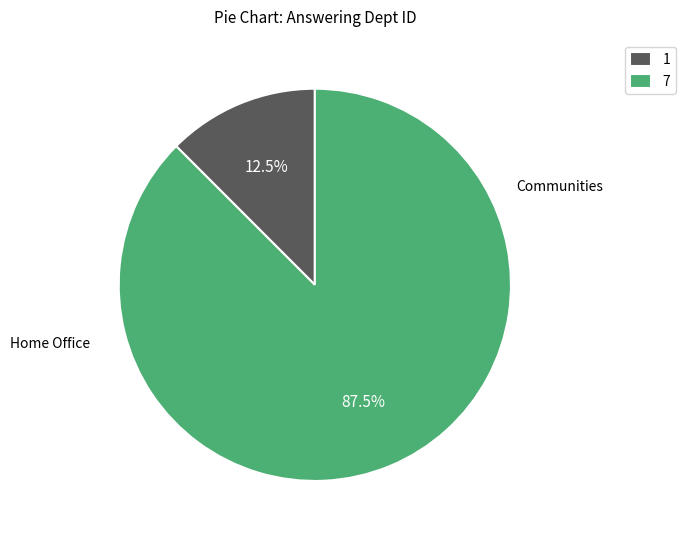

To the nearest percent, what is the average slice percentage?

50%